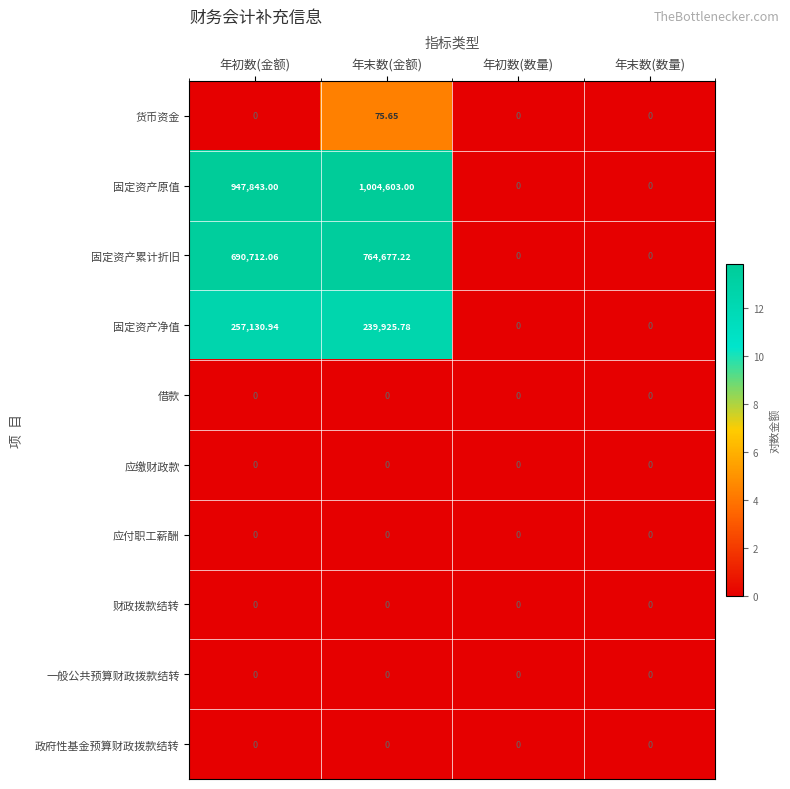

Count the number of categories in the chart.

4